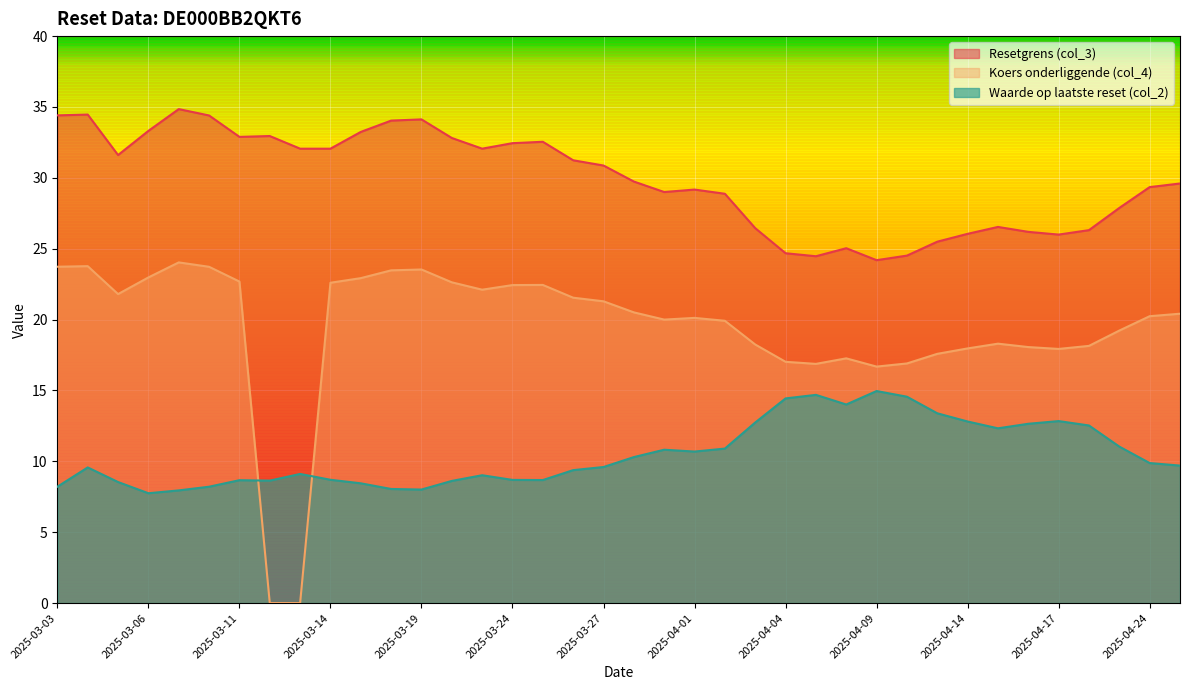

At how many categories does at least one series exceed 8?

38